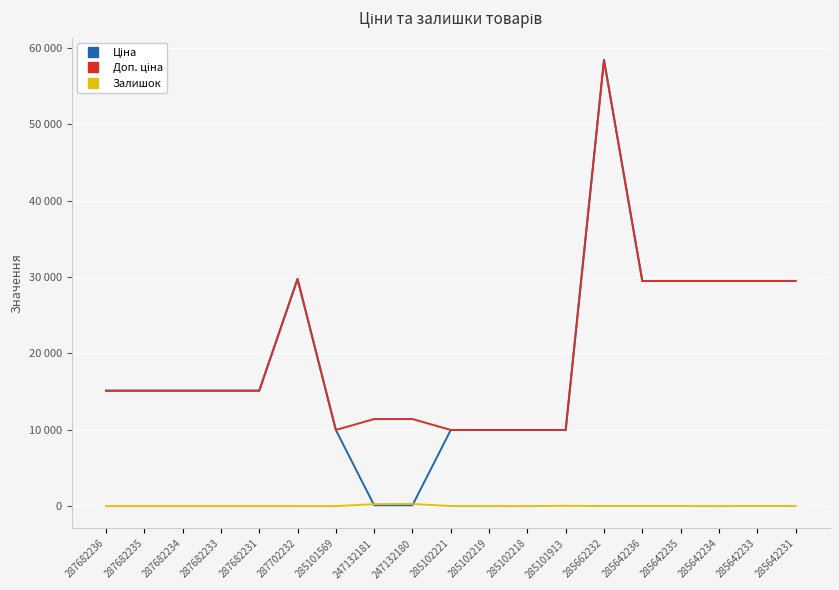

Reading right to left, list all the values displayed in this chart.

Ціна: 29491.5	29491.5	29491.5	29491.5	29491.5	58426.5	9975.0	9975.0	9975.0	9975.0	114.1	114.1	9975.0	29747.2	15120.0	15120.0	15120.0	15120.0	15120.0
Доп. ціна: 29491.5	29491.5	29491.5	29491.5	29491.5	58426.5	9975.0	9975.0	9975.0	9975.0	11410.0	11410.0	9975.0	29747.2	15120.0	15120.0	15120.0	15120.0	15120.0
Залишок: 11.0	16.0	9.0	13.0	14.0	14.0	47.0	3.0	9.0	11.0	290.0	260.0	7.0	0.0	0.0	0.0	0.0	0.0	0.0